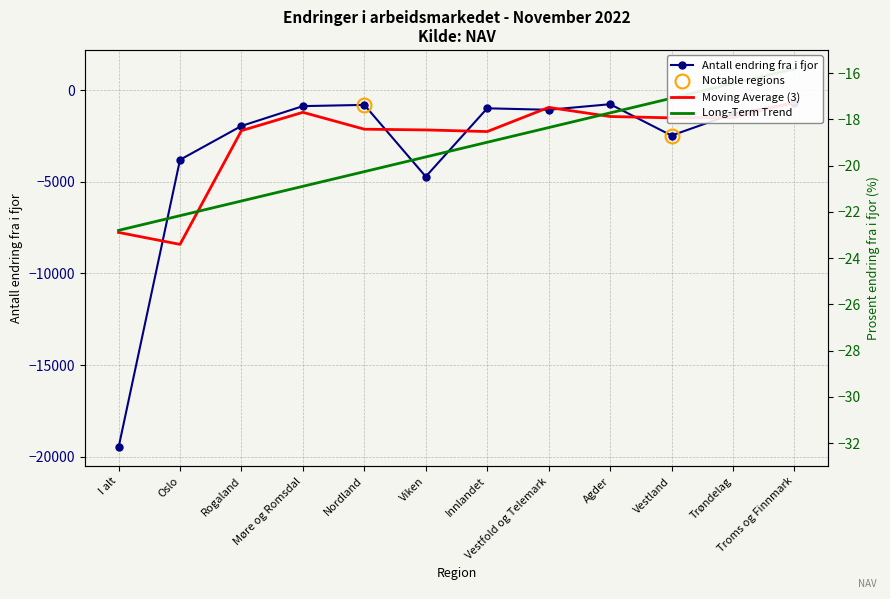

How many data points does each series have?

12